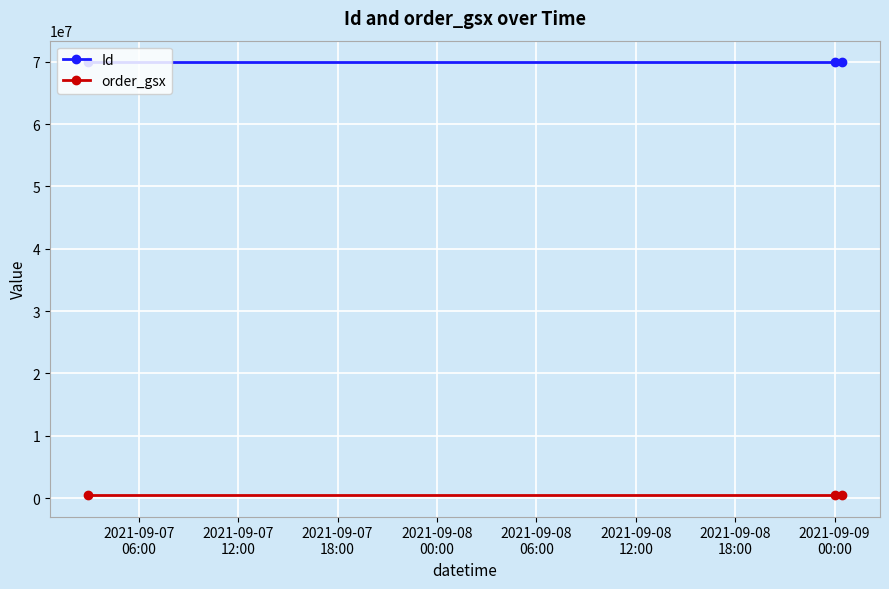

What is the sum of all Id values?

209751680